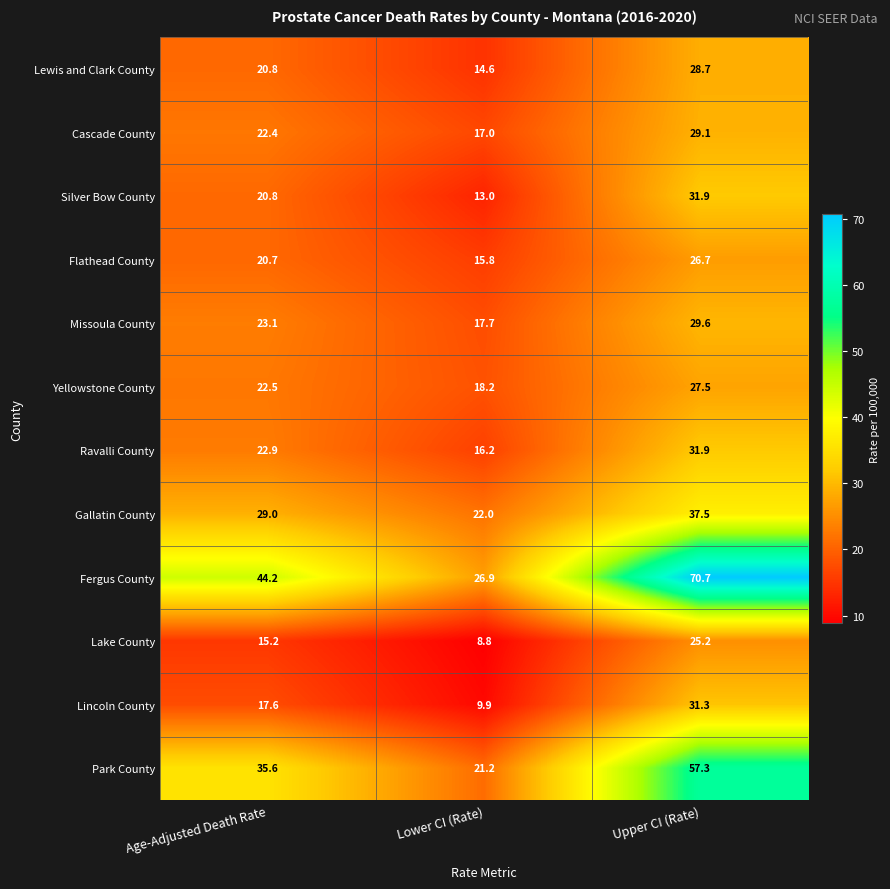

At which category does the chart reach its minimum across all series?

Lower CI (Rate)